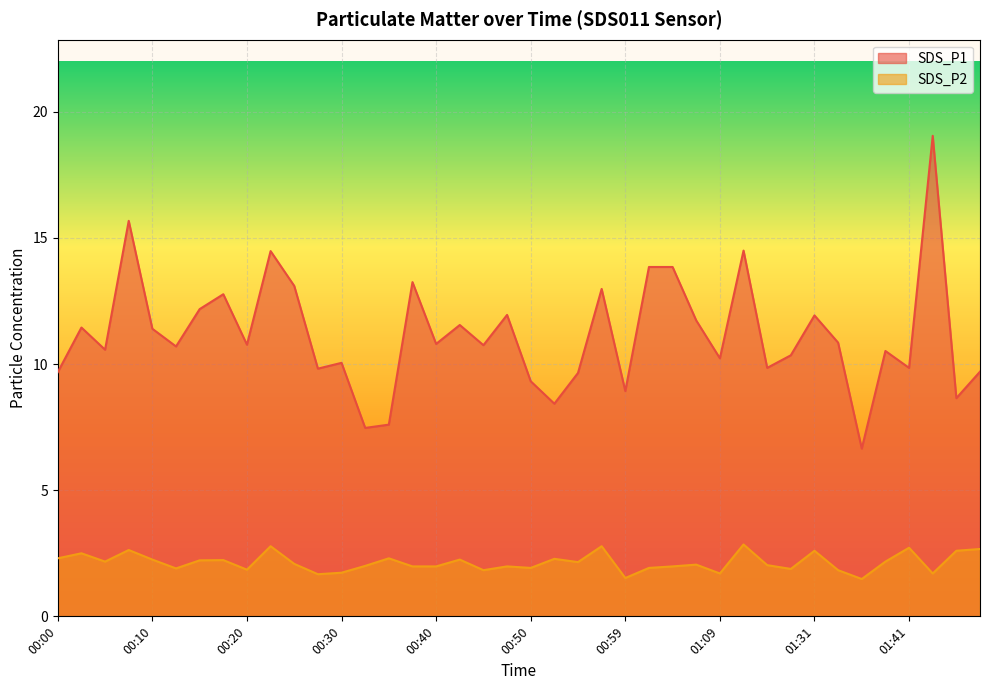

What is the value of the SDS_P1 point at the 36th from the left?

10.5